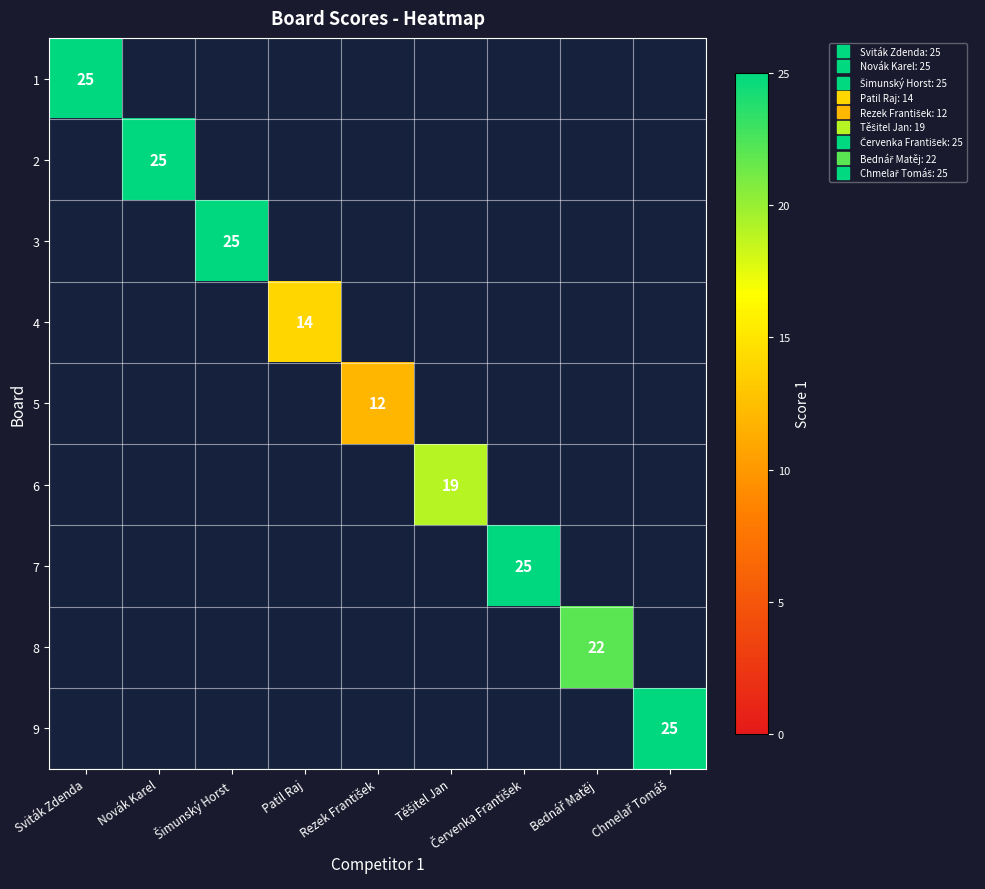

Count the number of categories in the chart.

9